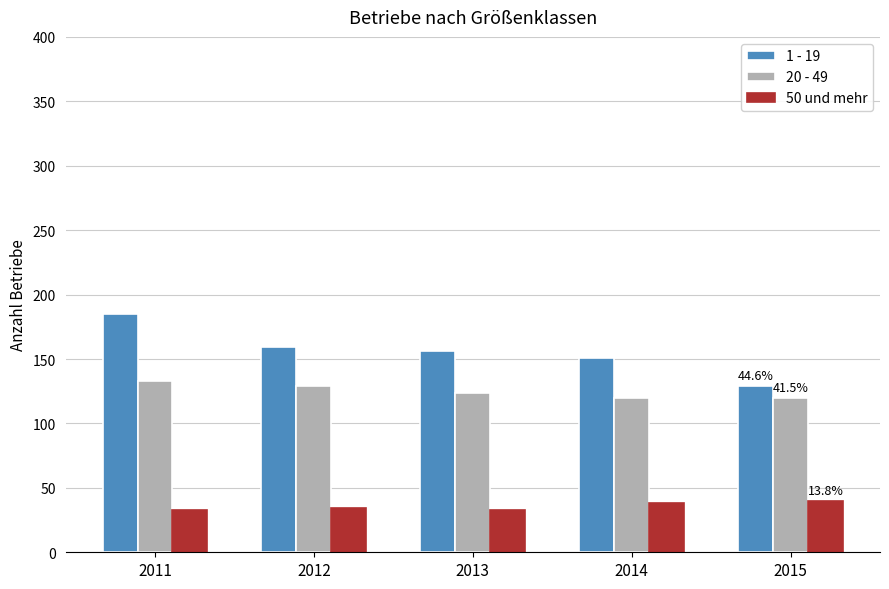

The 50 und mehr series shows 54 at 2012. True or false?

False